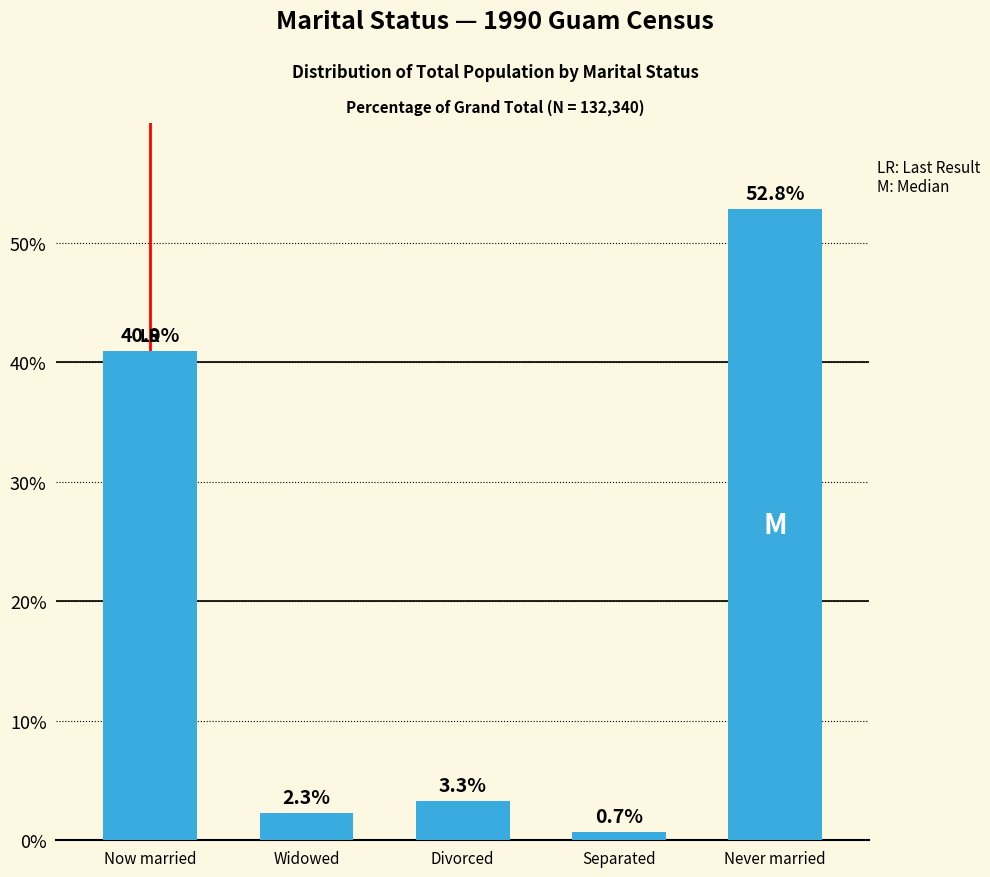

What is the label of the 5th bar from the left?

Never married